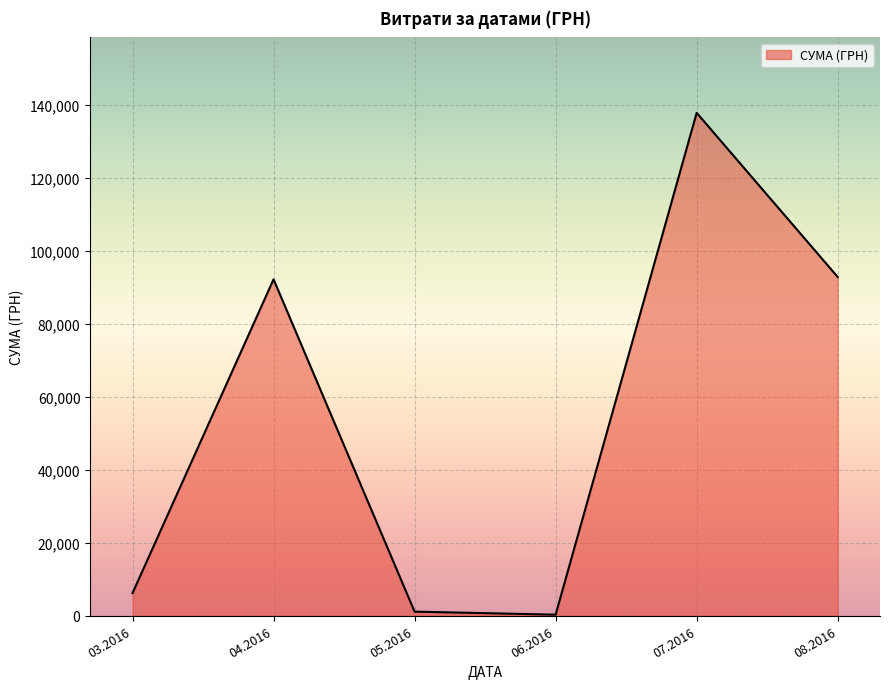

Reading left to right, transcribe all the data shown in this chart.

03.2016=6218.4	04.2016=92212.2	05.2016=1134.2	06.2016=300.0	07.2016=137843.0	08.2016=92856.7